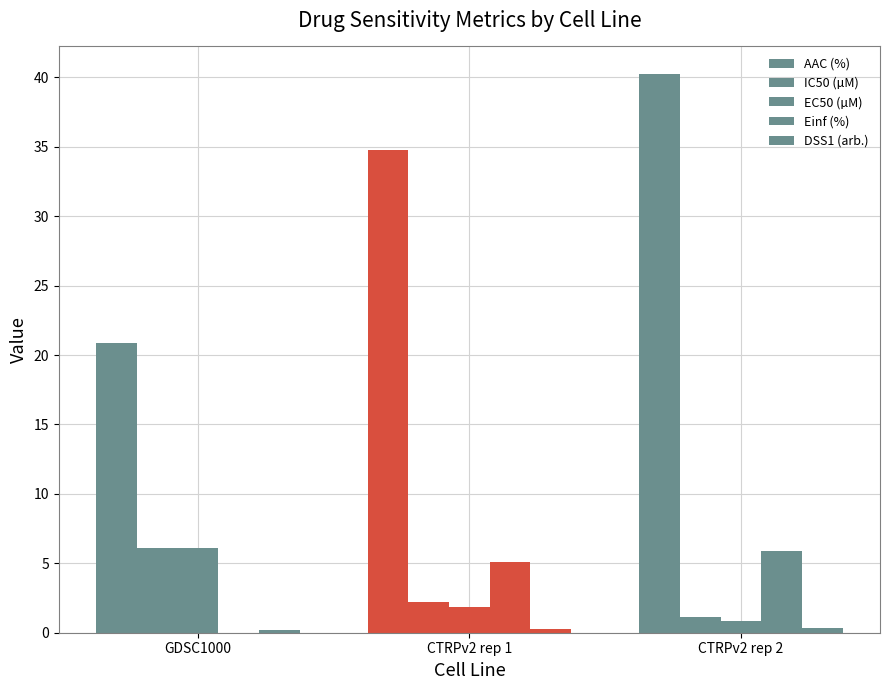

Reading left to right, extract all data points from this chart.

AAC (%): 20.9	34.8	40.2
IC50 (µM): 6.1	2.2	1.1
EC50 (µM): 6.1	1.8	0.9
Einf (%): 0.0	5.1	5.9
DSS1 (arb.): 0.2	0.3	0.3